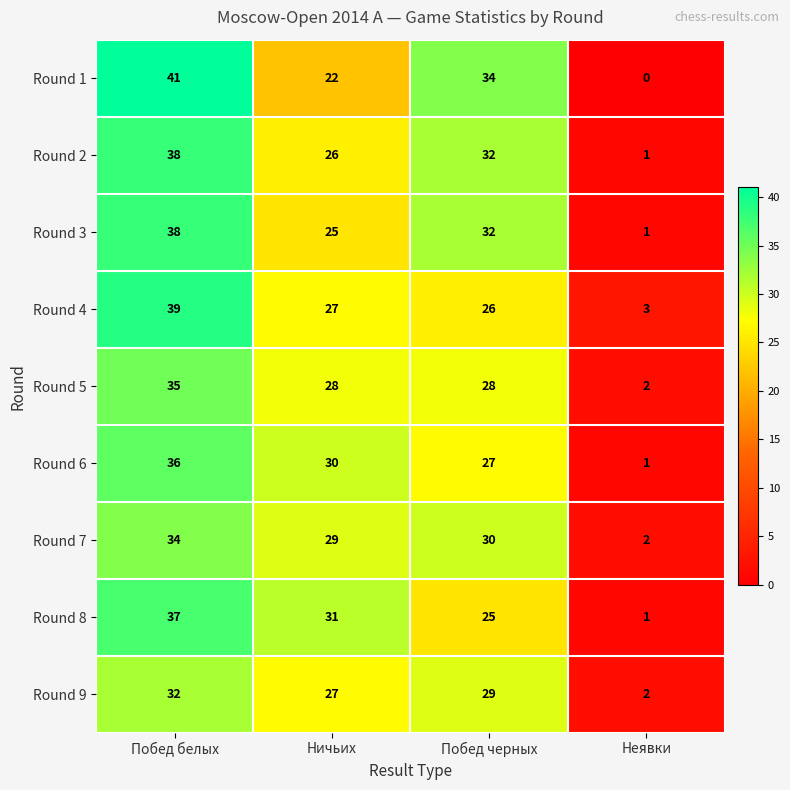

Is the value of Round 5 at Ничьих greater than the value of Round 8 at Ничьих?

No